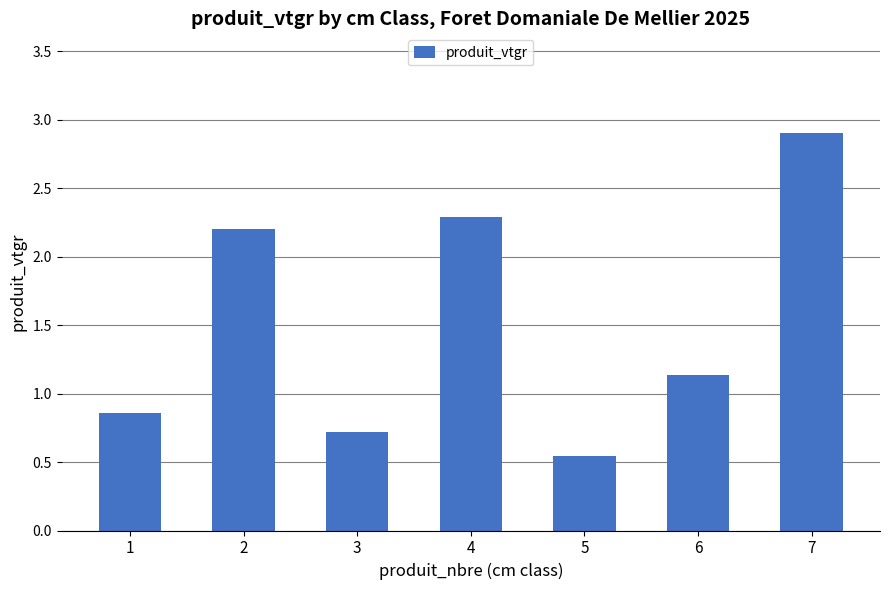

Rank the categories by value from lowest to highest.

5, 3, 1, 6, 2, 4, 7